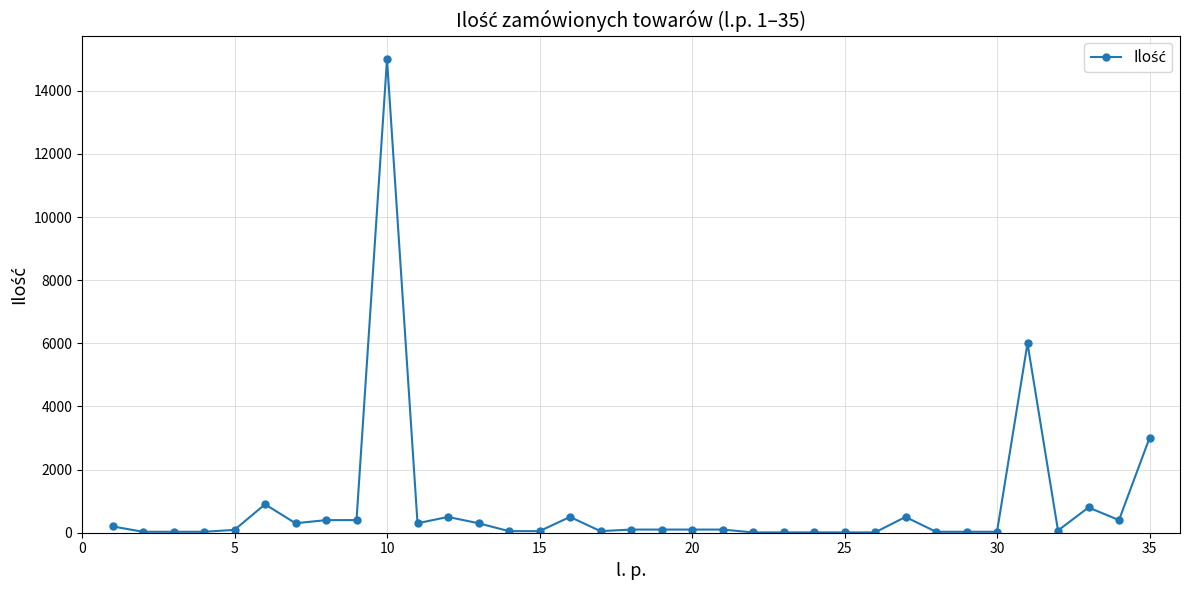

What is the difference between the maximum and minimum values?

14990